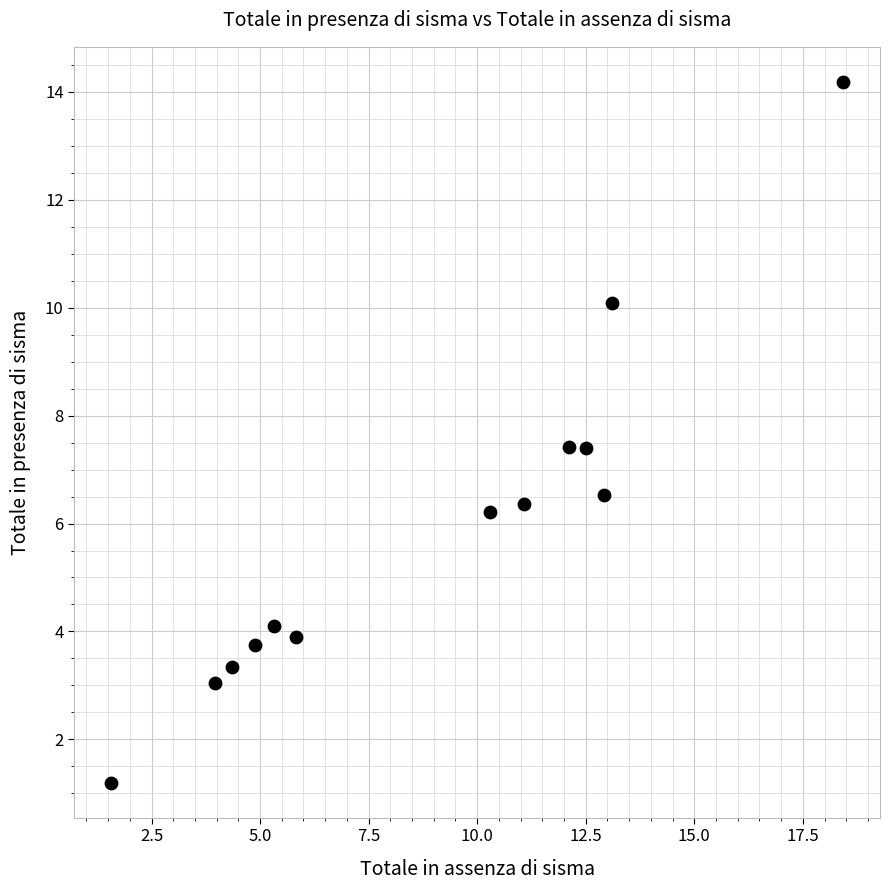

What is the range of Y values (max minus min)?

13.0